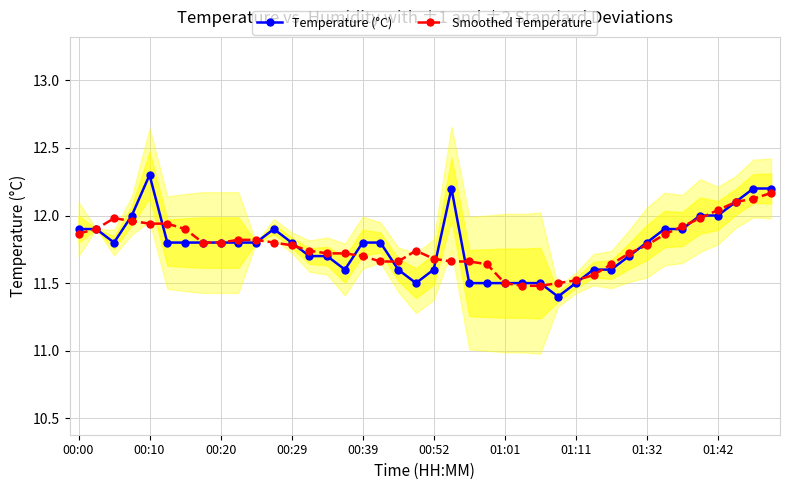

What is the approximate value of Temperature (°C) at 11?

11.9